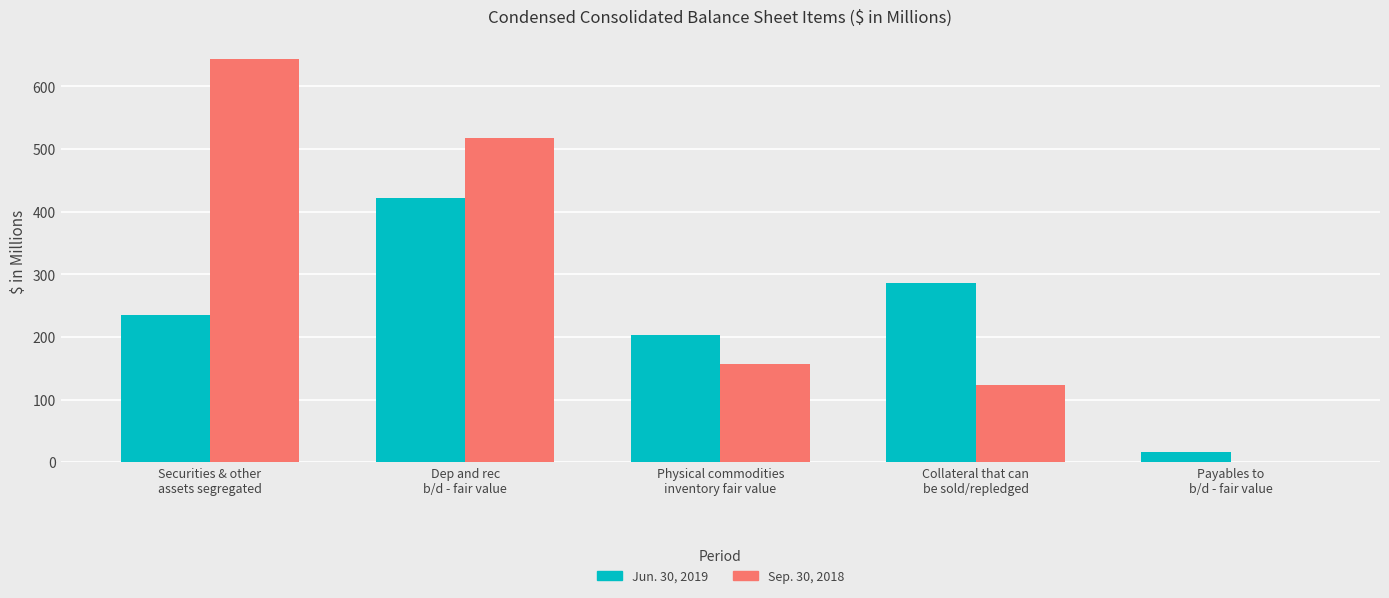

Which series has the largest total across all categories?

Sep. 30, 2018